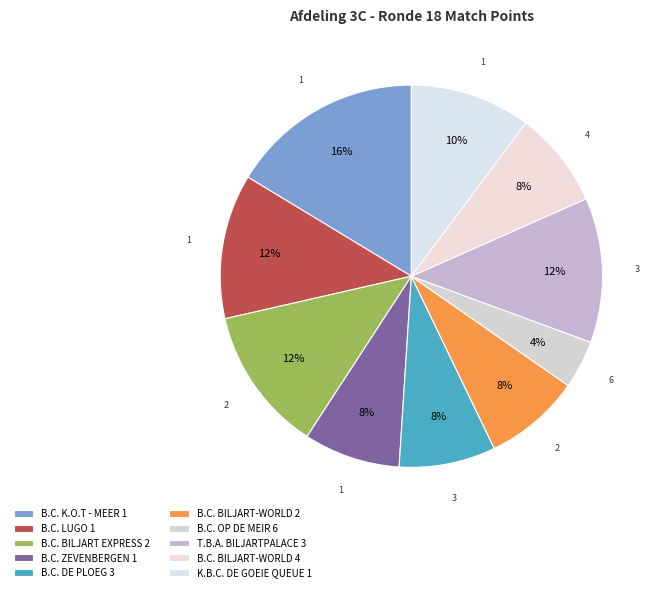

True or false: B.C. DE PLOEG 3 accounts for 1% of the total.

False